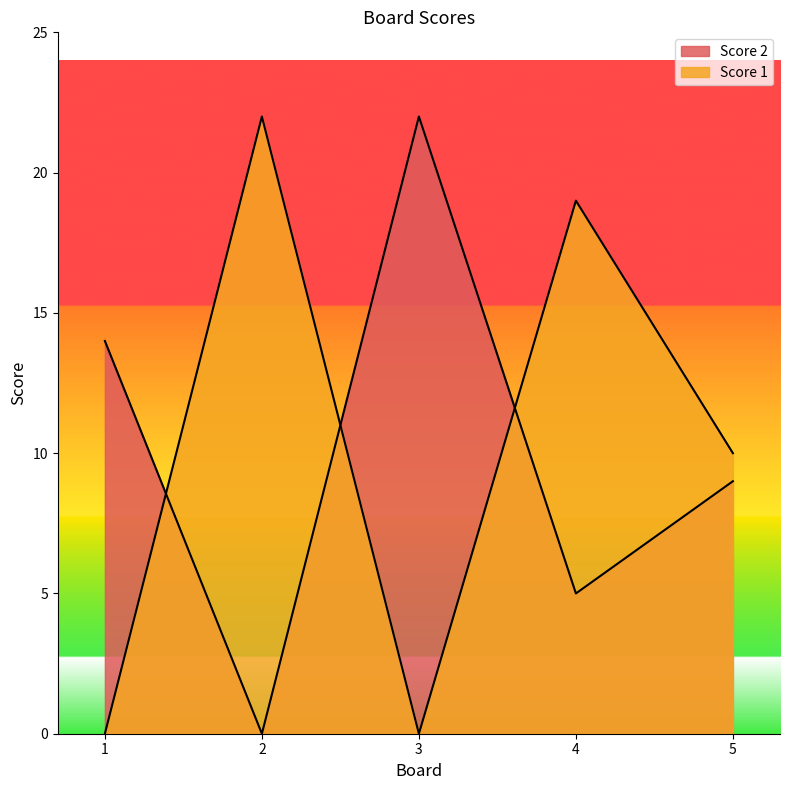

Which series has the widest spread of values?

Score 1